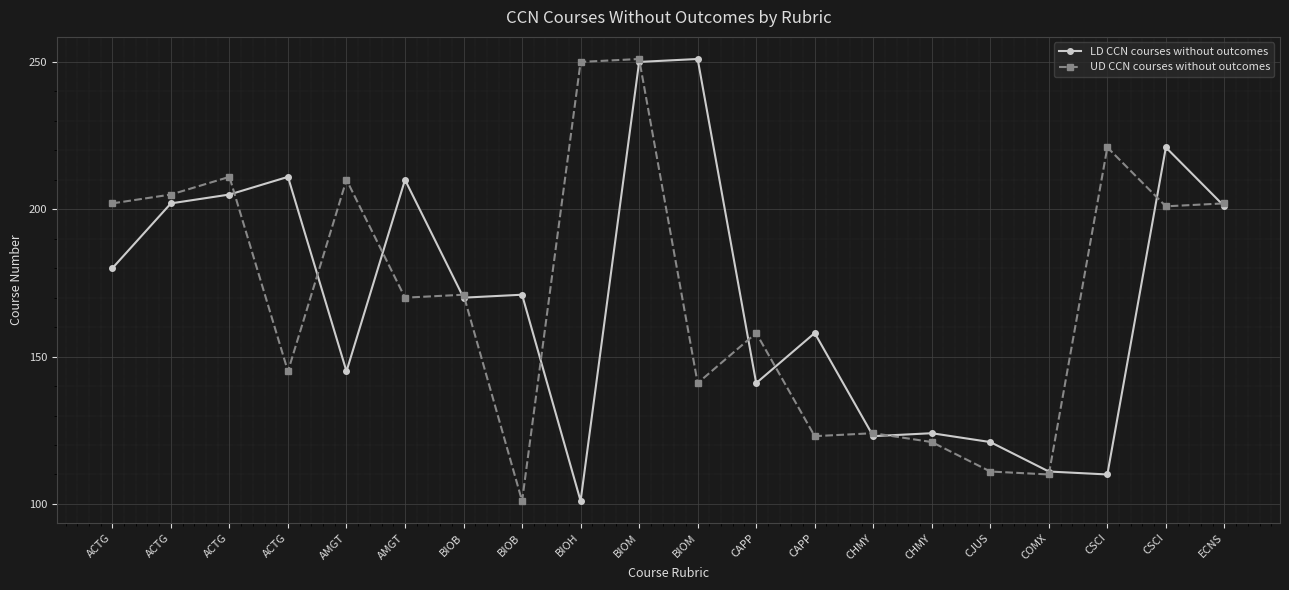

Which series has the widest spread of values?

LD CCN courses without outcomes